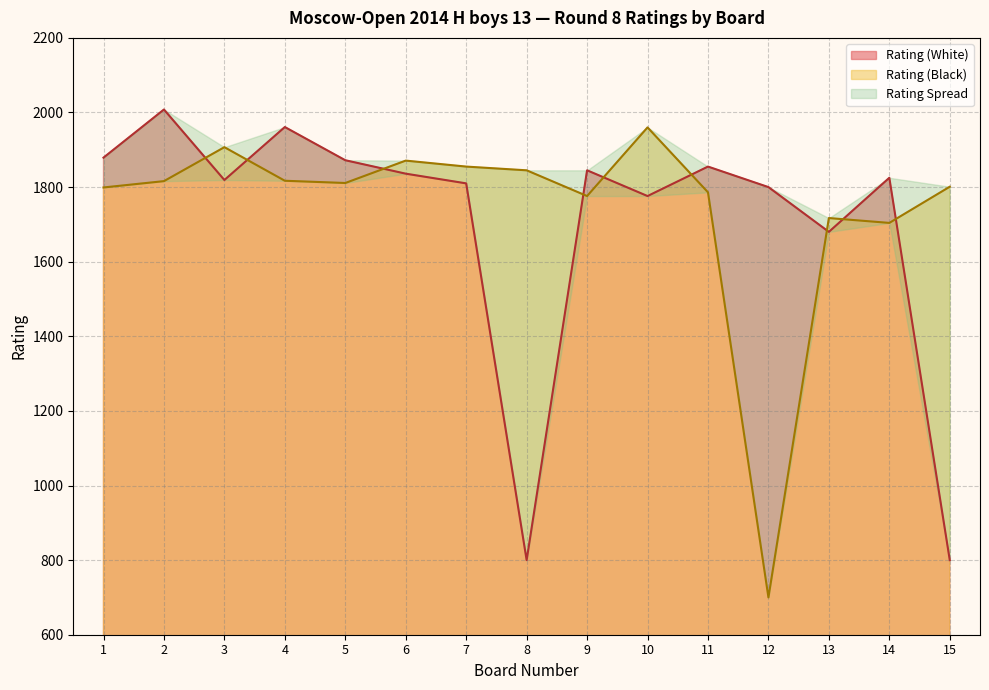

How many interior local valleys does the Rating (Black) series have?

4